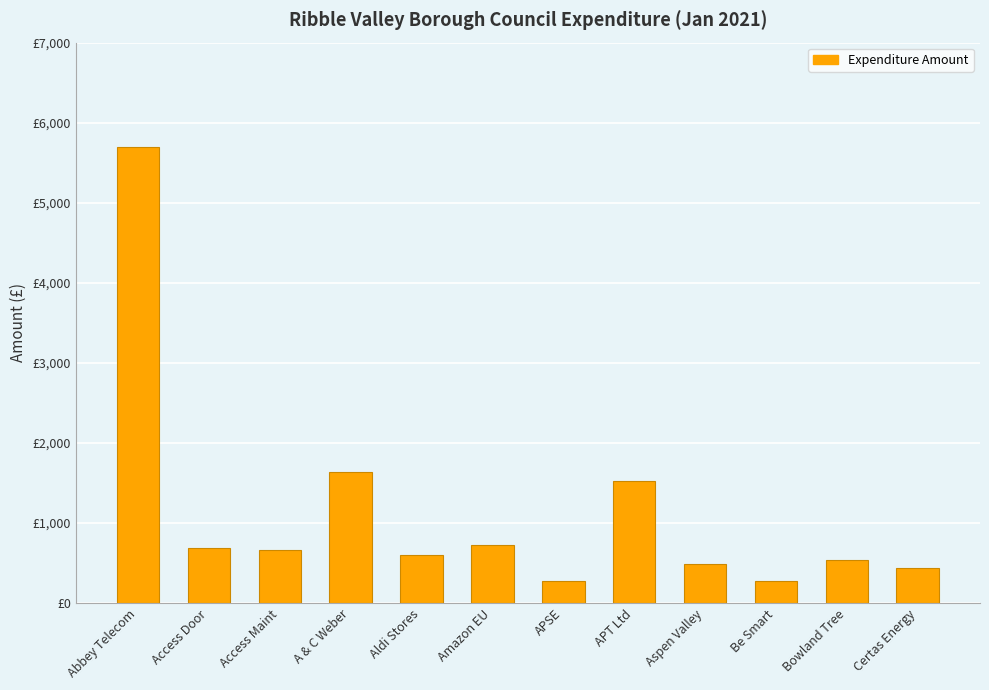

What is the average value?

1128.2